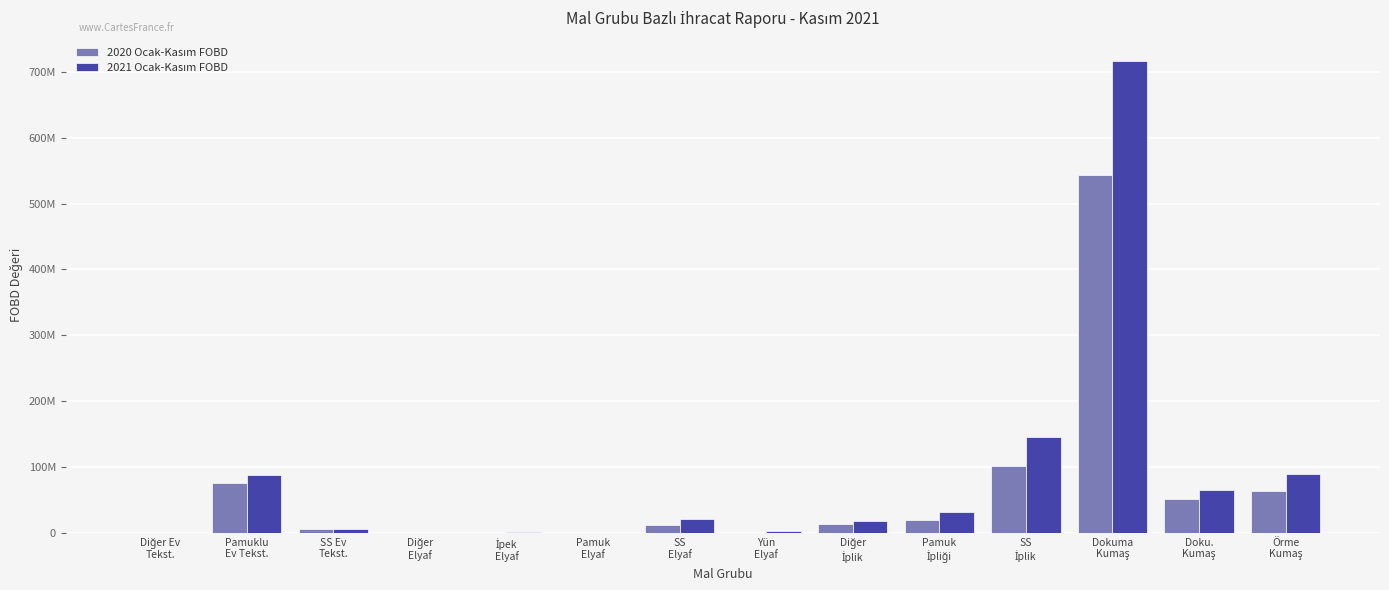

What is the difference between the highest and lowest values at Pamuk
İpliği?

11053223.3